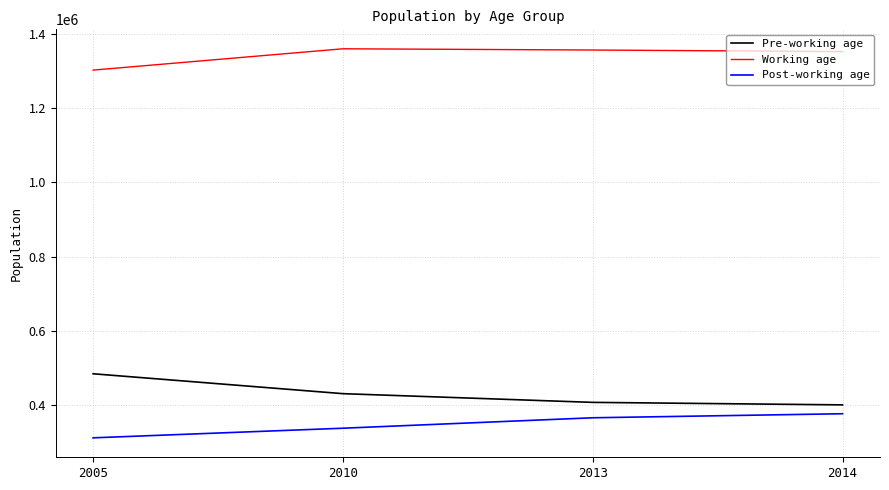

What value does the Pre-working age series have at 2014?

400847